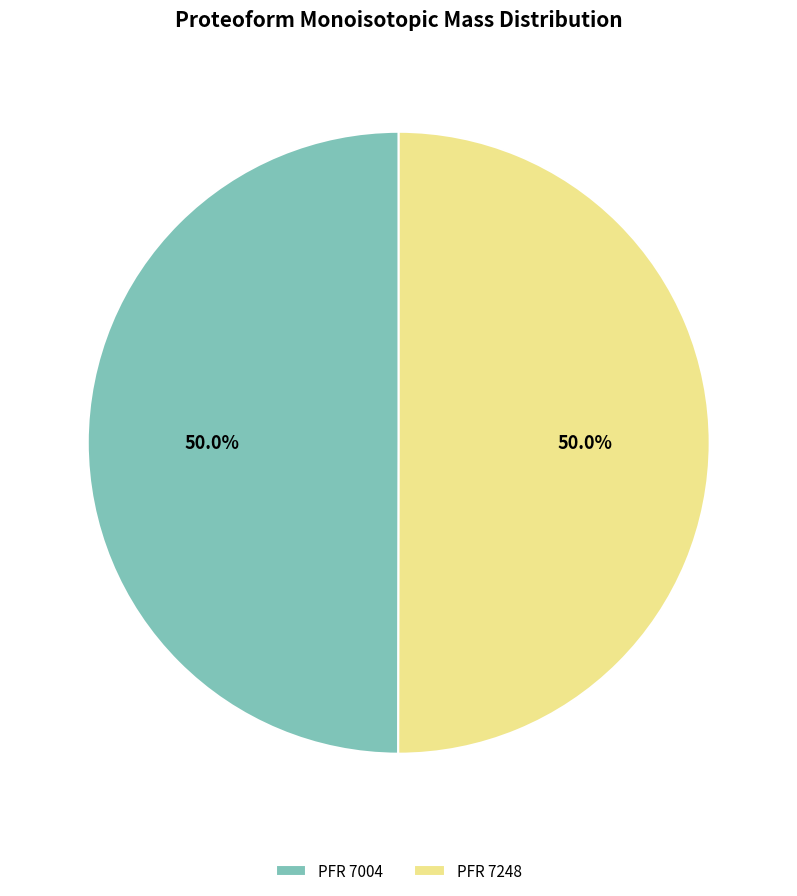

Approximately how many times larger is the value at PFR 7004 compared to PFR 7248?

1.0